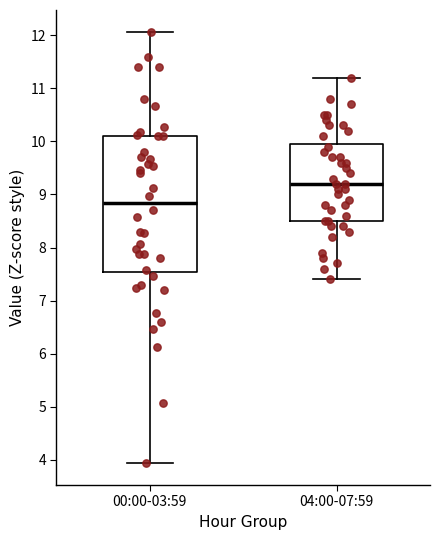

Reading left to right, read every box against the y-axis: the position of its median line, the range the box covers, and the ends of its whiskers. The values are not printed on the chart, so give them approximately, as read against the axis.

00:00-03:59: median 8.8, box 7.5 to 10.1, whiskers 3.9 to 12.1
04:00-07:59: median 9.2, box 8.5 to 10.0, whiskers 7.4 to 11.2